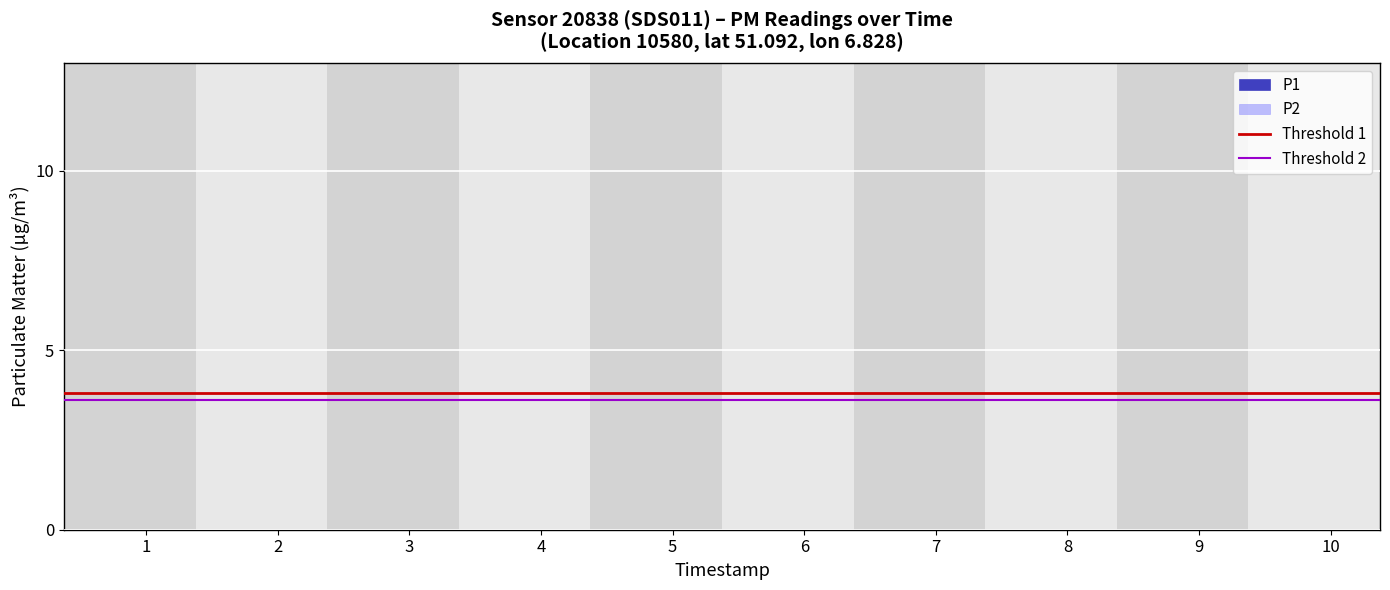

What is the difference between the highest and lowest values at 1?

0.2